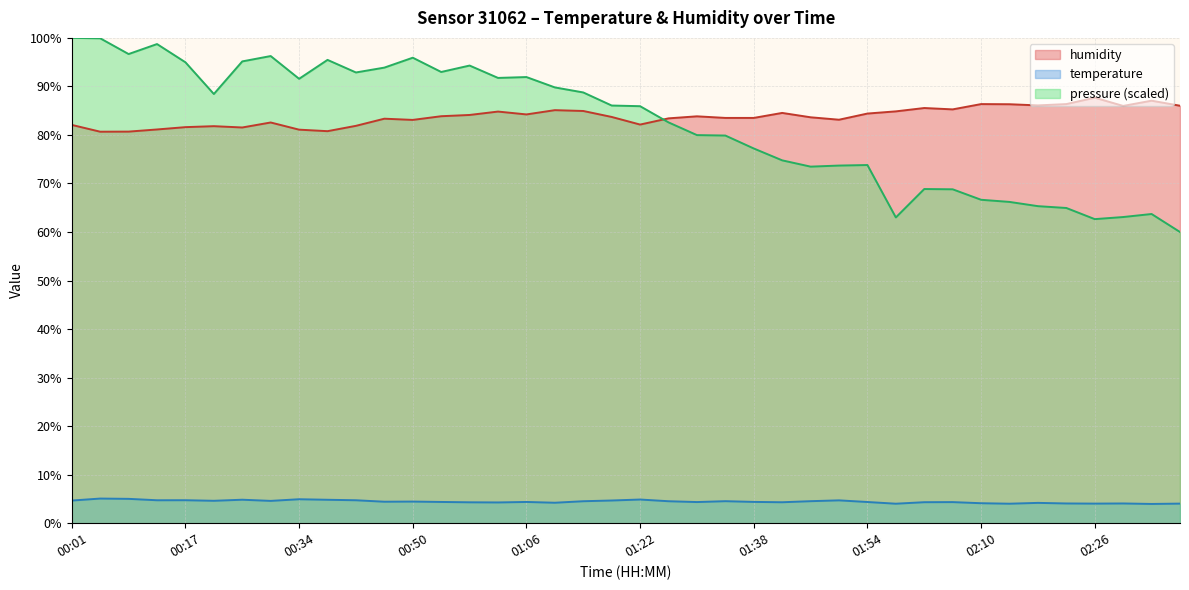

How many data points in temperature are less than 4?

1